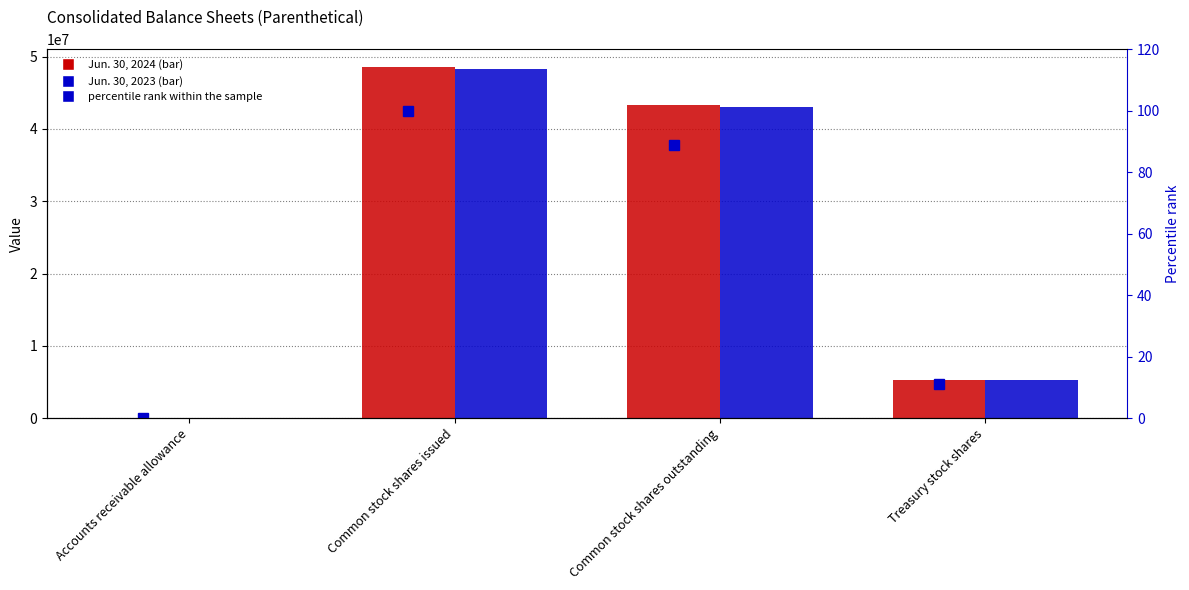

Where does the percentile rank within the sample series first go above 89?

Common stock shares issued